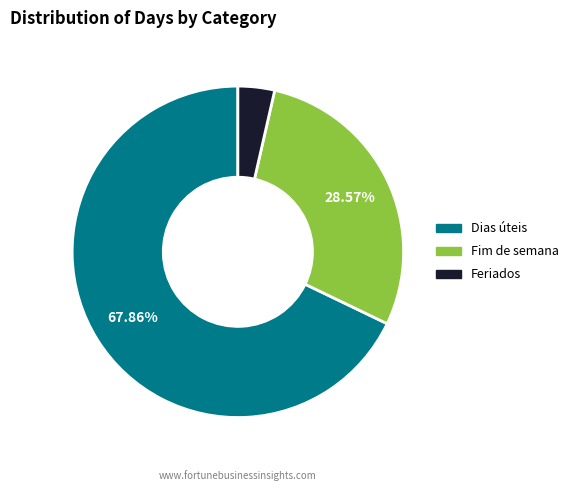

Rank the categories by value from lowest to highest.

Feriados, Fim de semana, Dias úteis